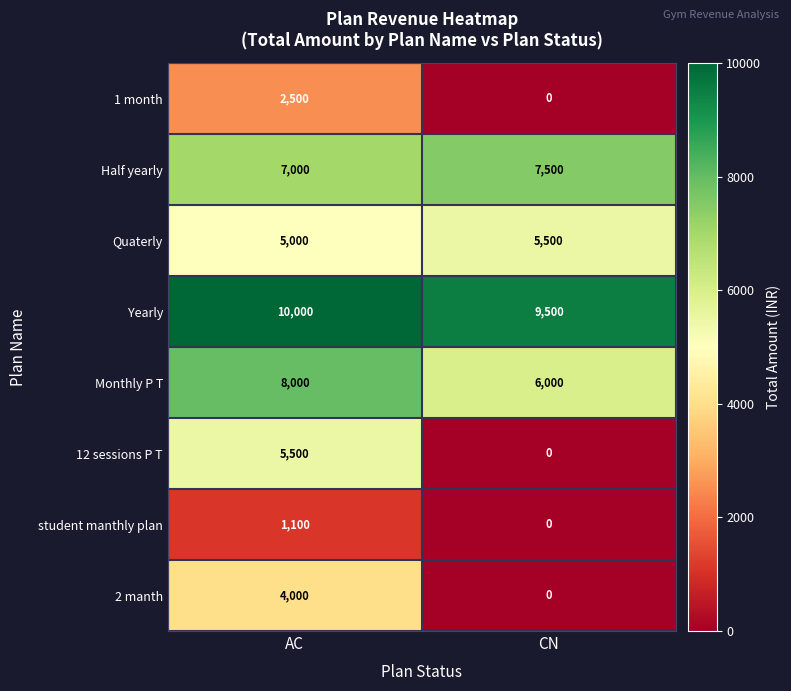

At which category is the sum across all series the highest?

AC